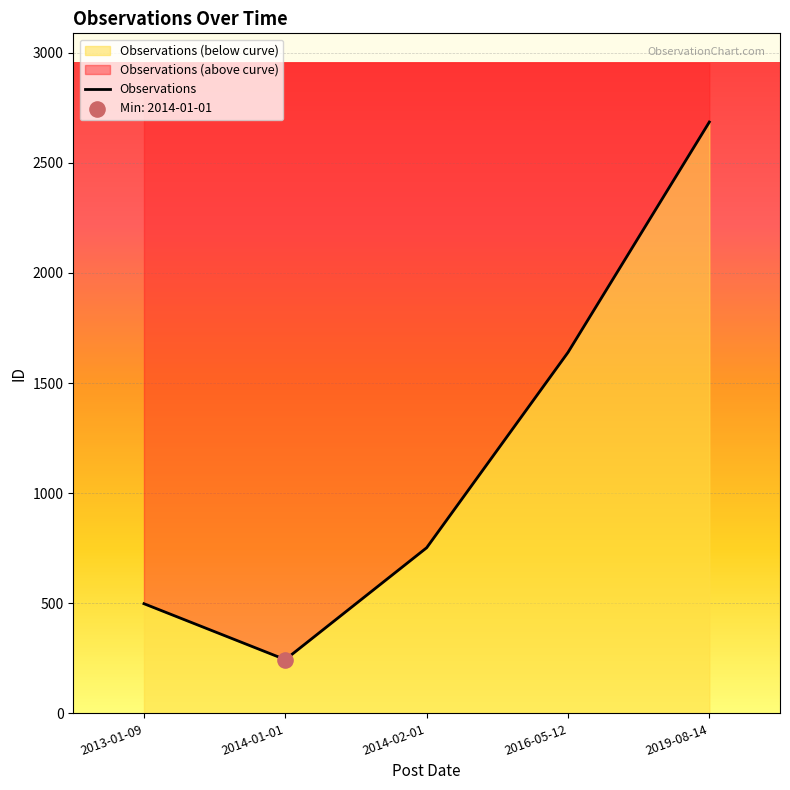

Approximately how many times larger is the value at 2016-05-12 compared to 2013-01-09?

3.3